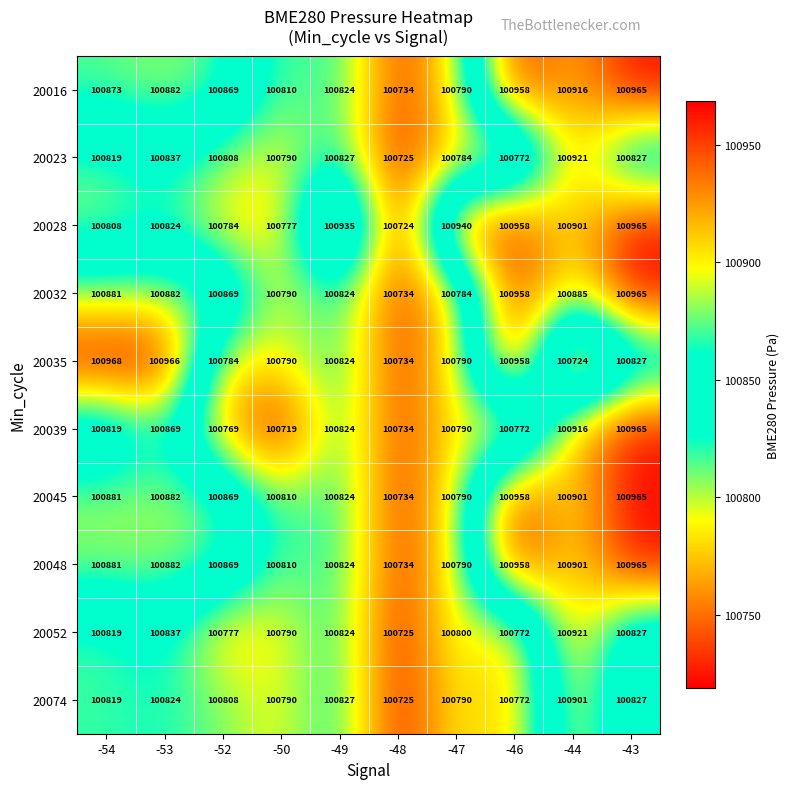

Between -52 and -49, which series saw the biggest shift?

20028